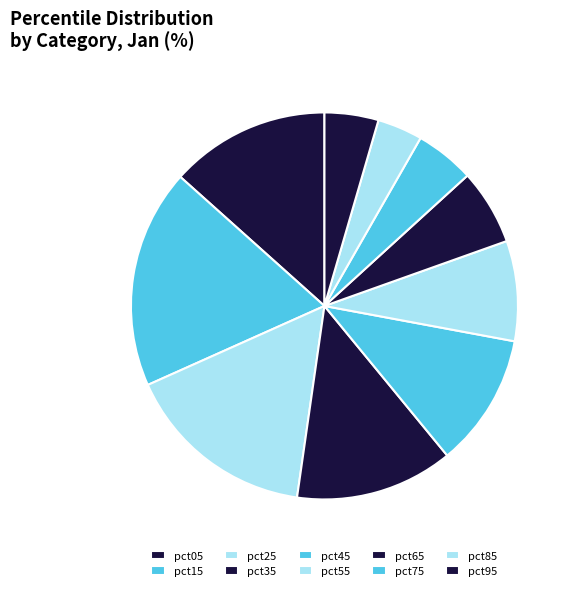

Combined, what portion of the pie is pct25 and pct35?

29.2%